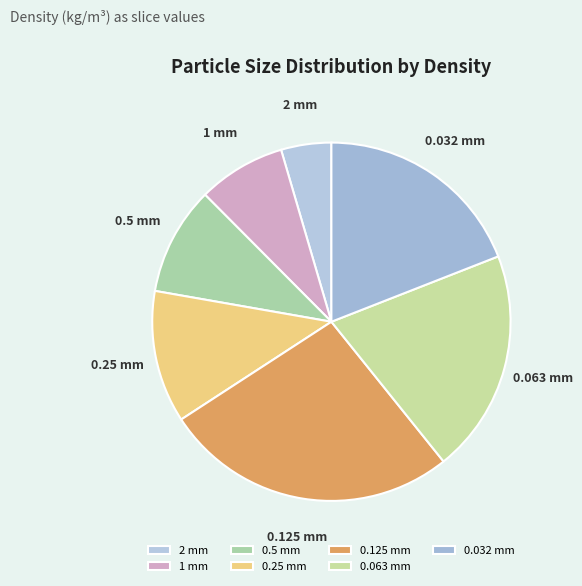

Count the number of slices in the pie.

7